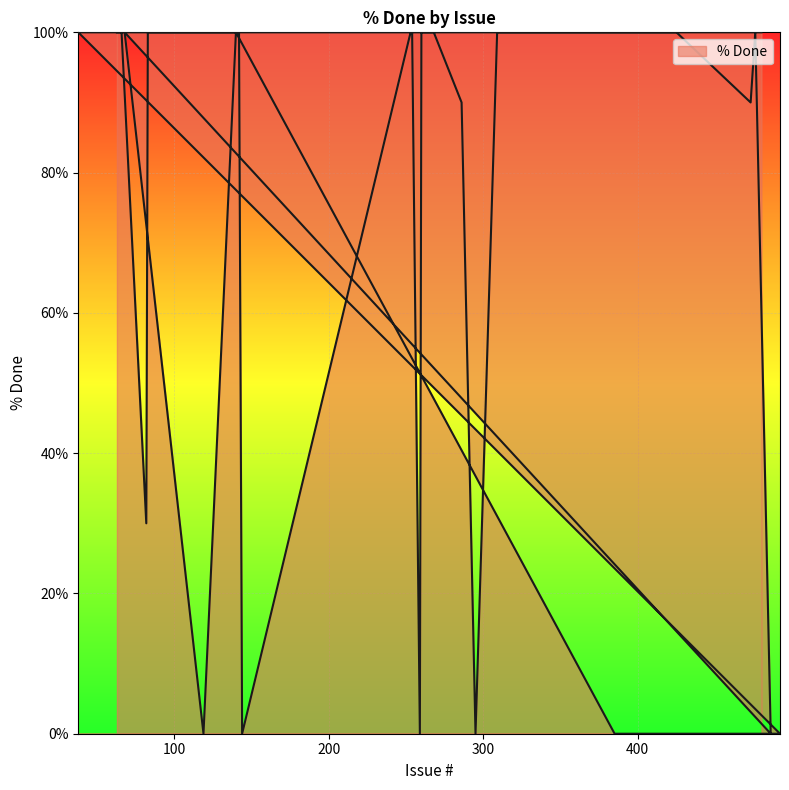

List the labels in order of value, smallest first.

492, 478, 474, 469, 437, 407, 406, 385, 119, 486, 295, 259, 144, 82, 473, 286, 480, 38, 140, 68, 476, 425, 408, 338, 309, 268, 267, 263, 261, 260, 254, 253, 142, 135, 102, 90, 87, 83, 66, 63